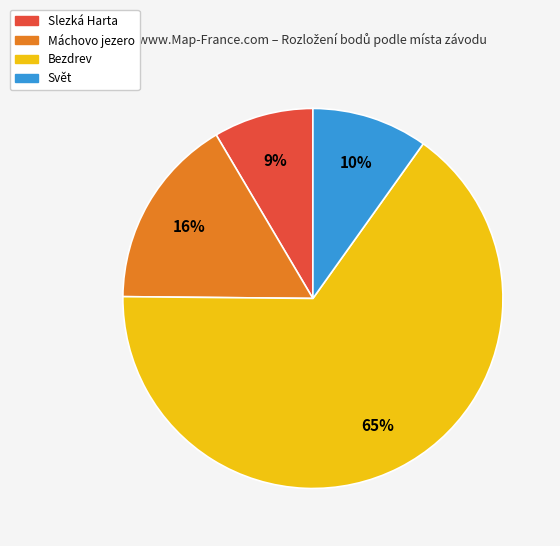

How many slices are in this pie chart?

4